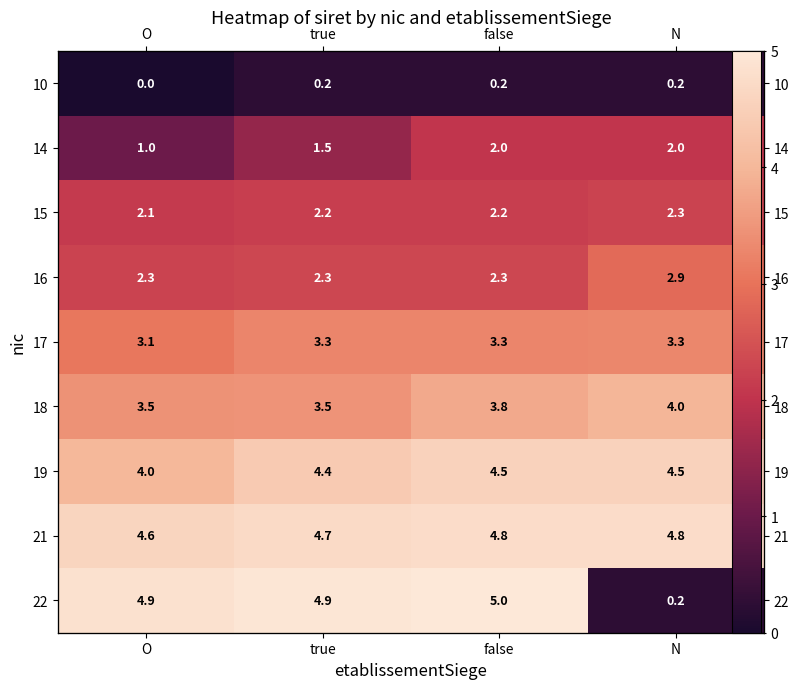

Between true and false, which is larger?

false